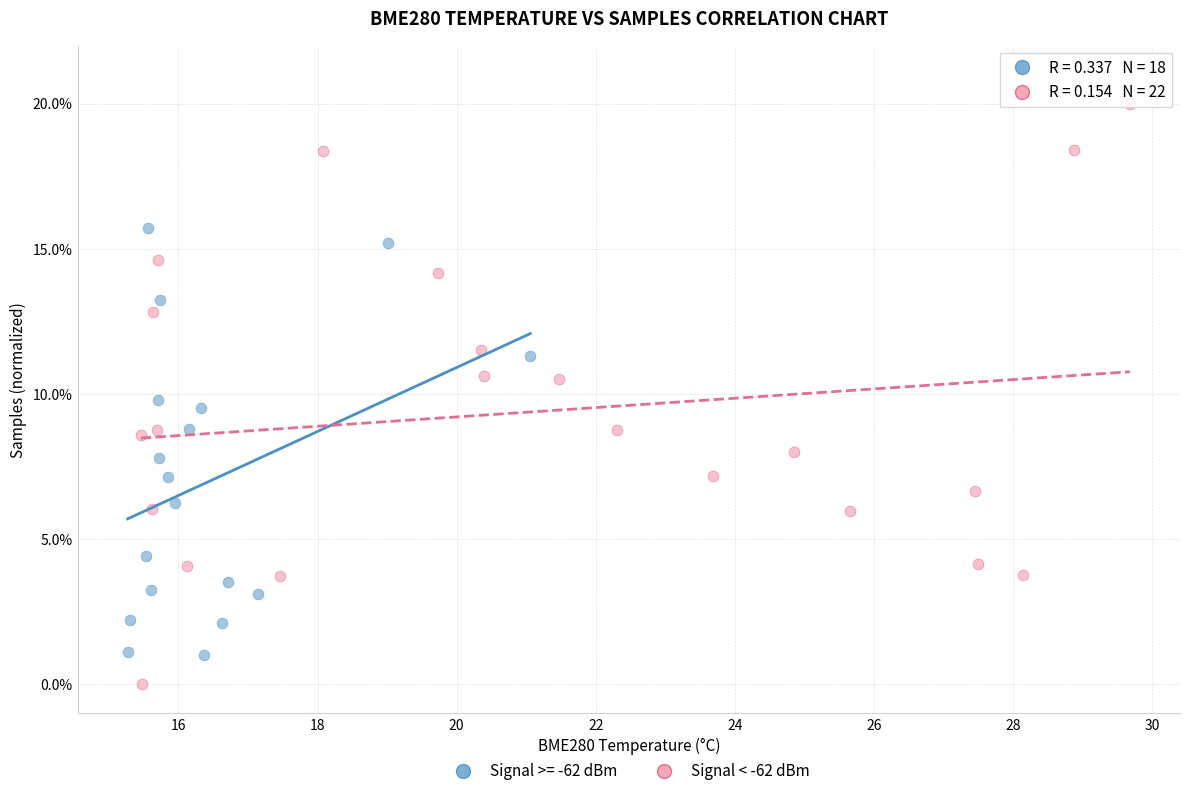

Which series contains the lowest Y value?

Signal < -62 dBm